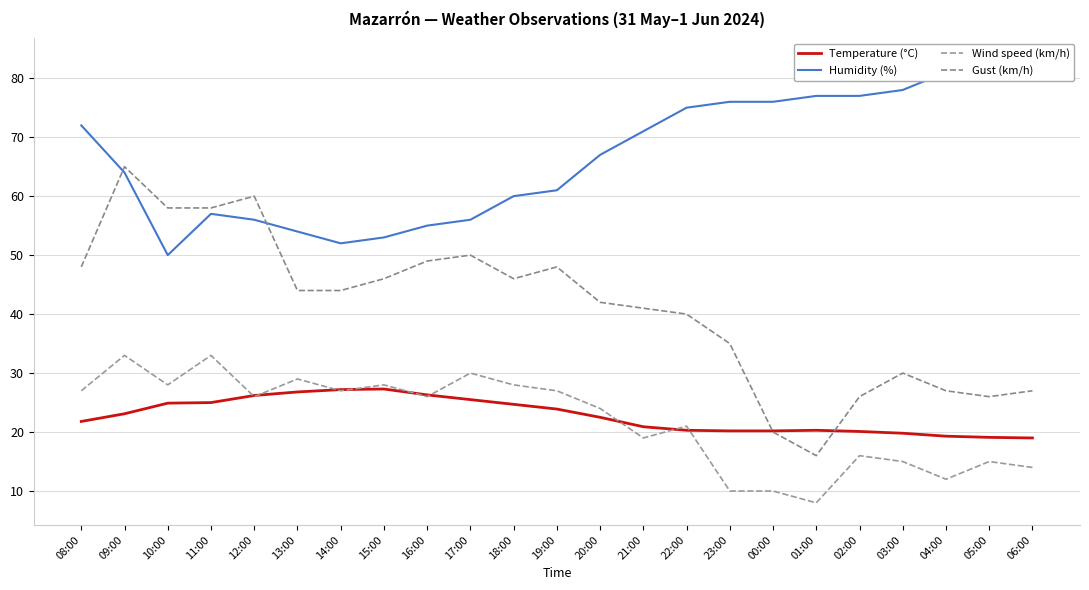

What is the total value across all series at 09:00?

185.1